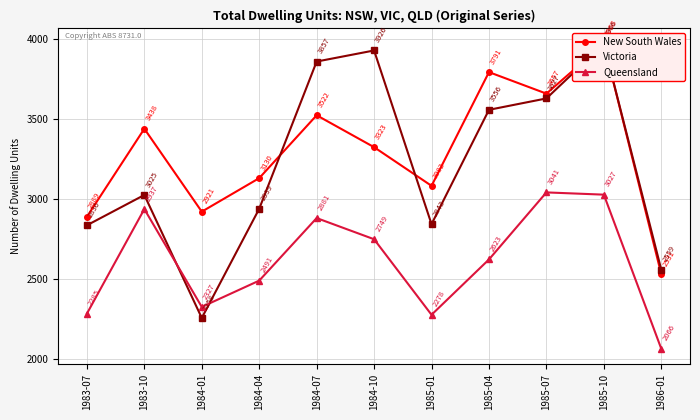

The Queensland series shows 1637 at 1984-10. True or false?

False